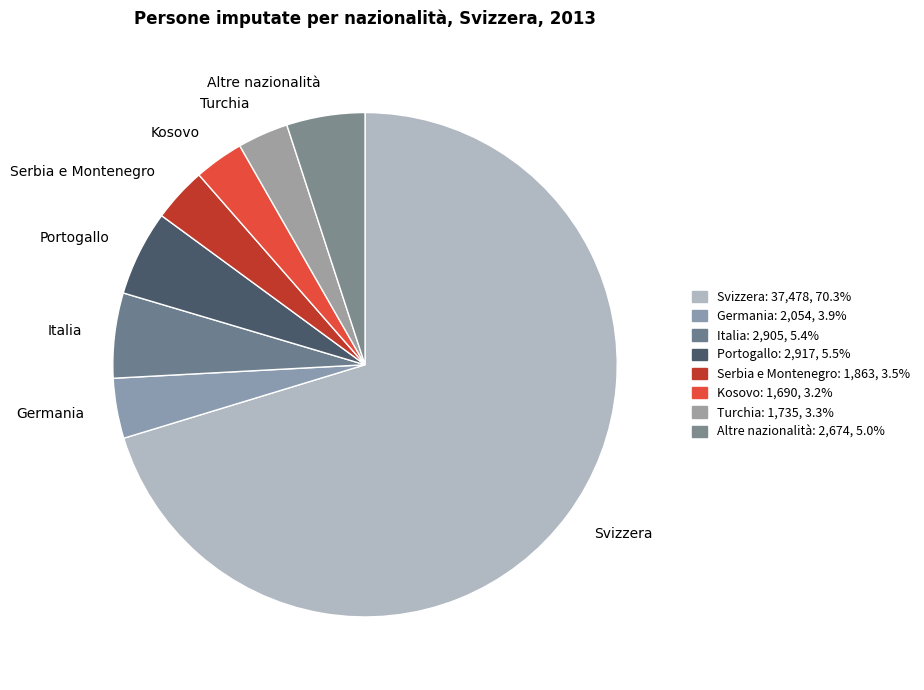

Which category has the biggest portion of the pie?

Svizzera